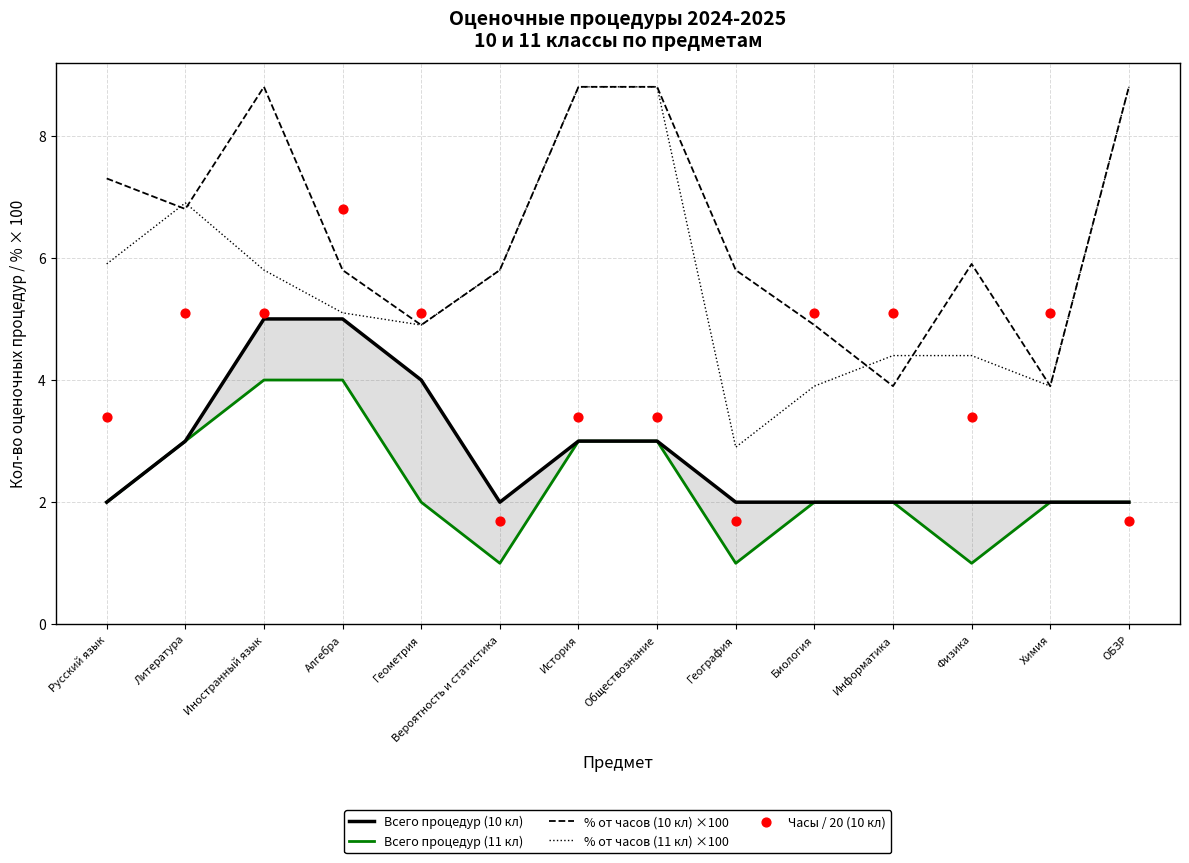

Which series has the largest total across all categories?

% от часов (10 кл) ×100